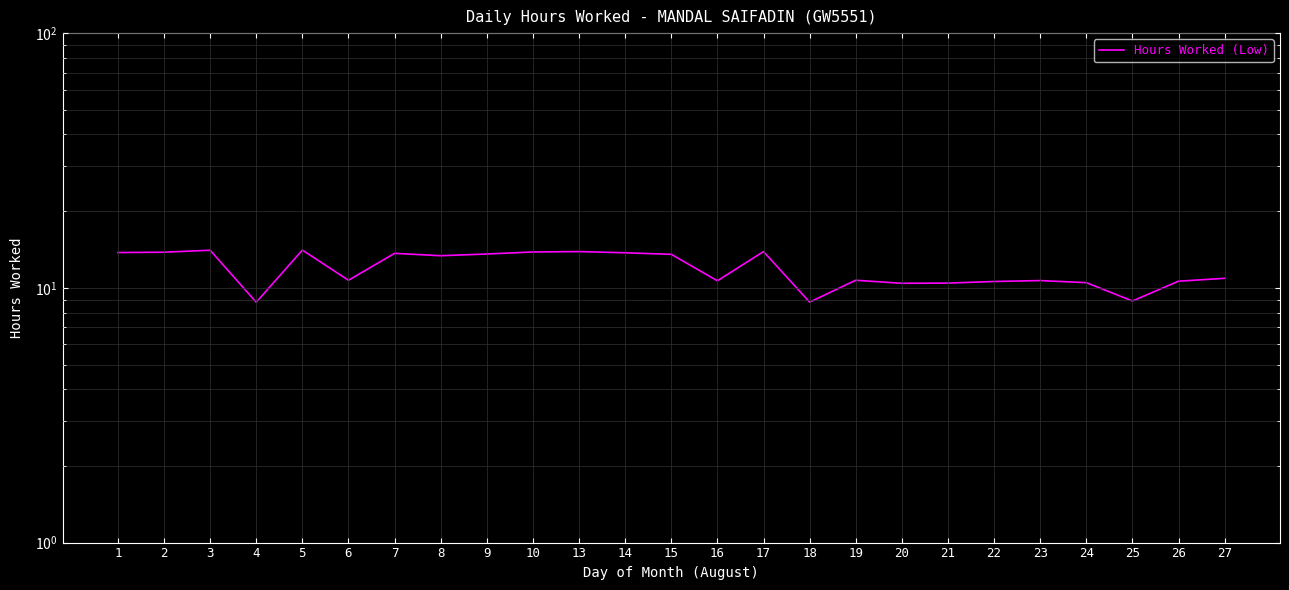

How many points are higher than both their immediate neighbors (excluding endpoints)?

7